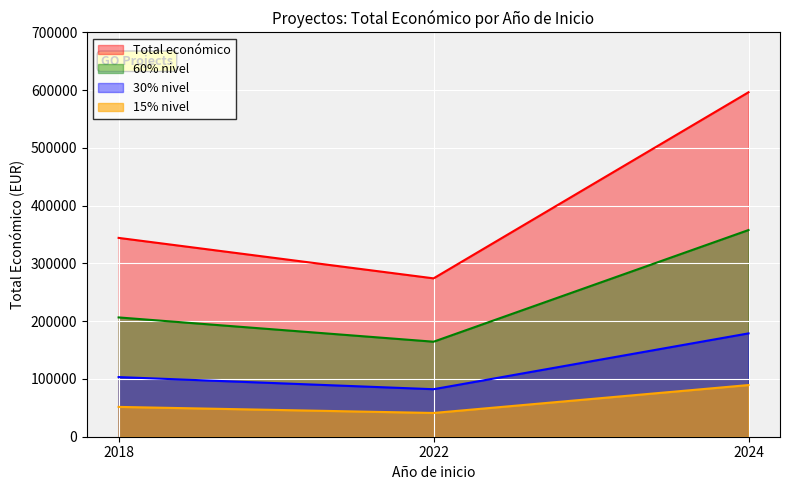

What is the maximum value shown in the chart?

596384.0